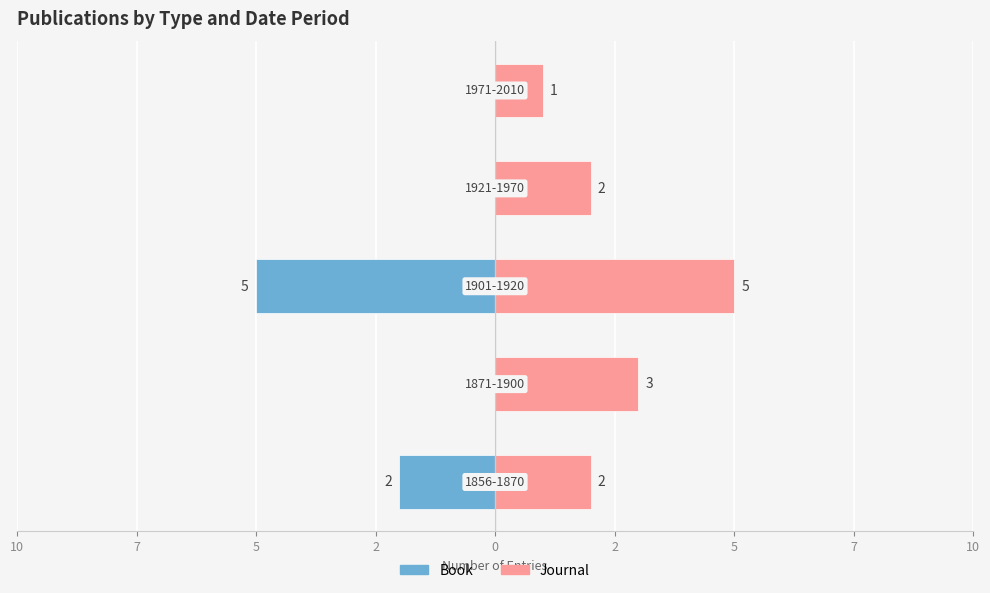

How many values in Book are below zero?

2